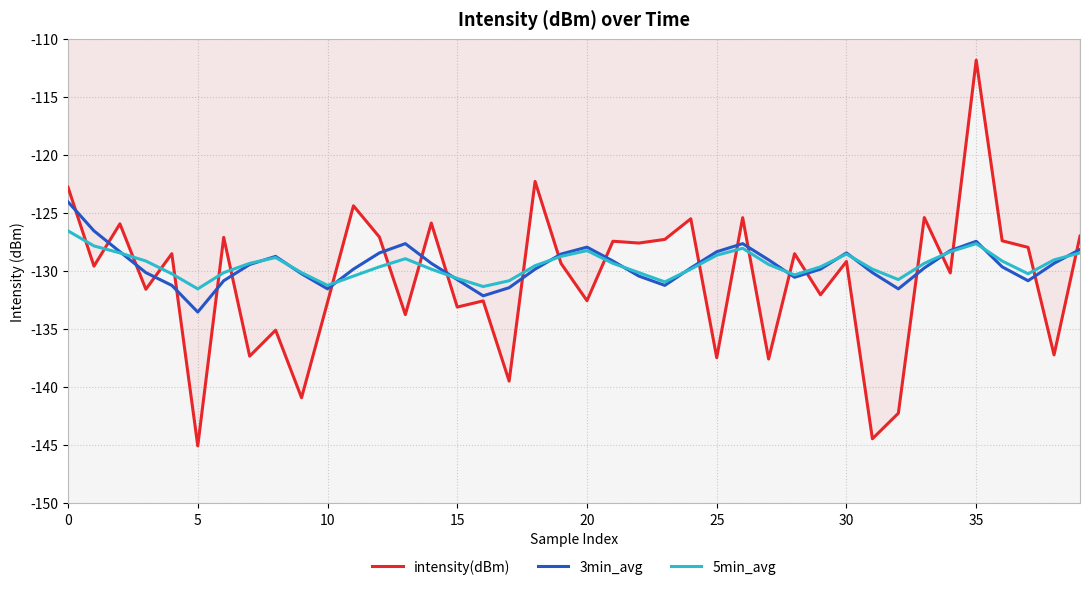

Which series has the widest spread of values?

intensity(dBm)